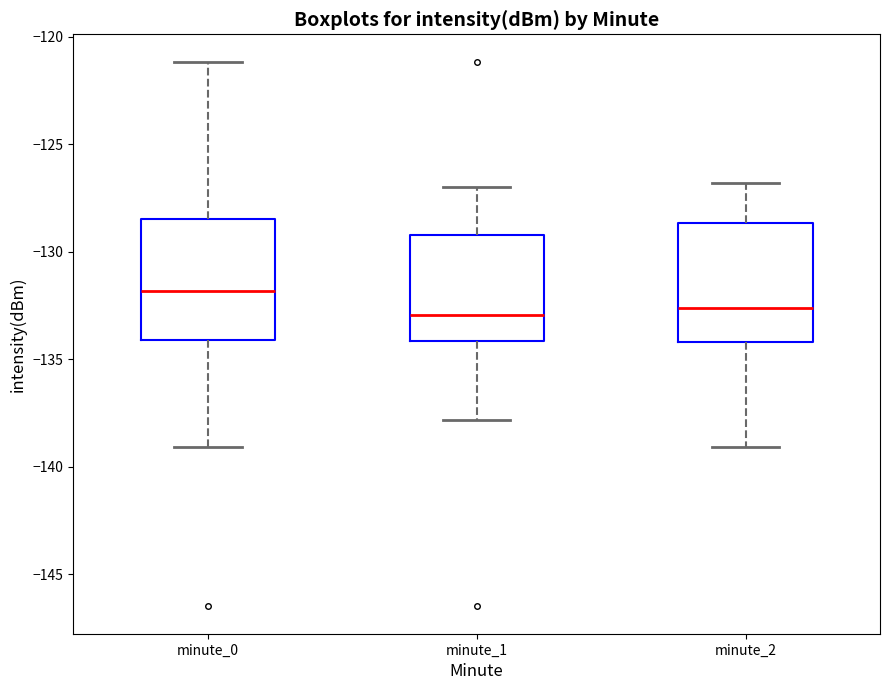

Reading left to right, read every box against the y-axis: the position of its median line, the range the box covers, and the ends of its whiskers. The values are not printed on the chart, so give them approximately, as read against the axis.

minute_0: median -132.0, box -134.0 to -128.5, whiskers -139.0 to -121.0
minute_1: median -133.0, box -134.0 to -129.0, whiskers -138.0 to -127.0
minute_2: median -132.5, box -134.0 to -128.5, whiskers -139.0 to -127.0